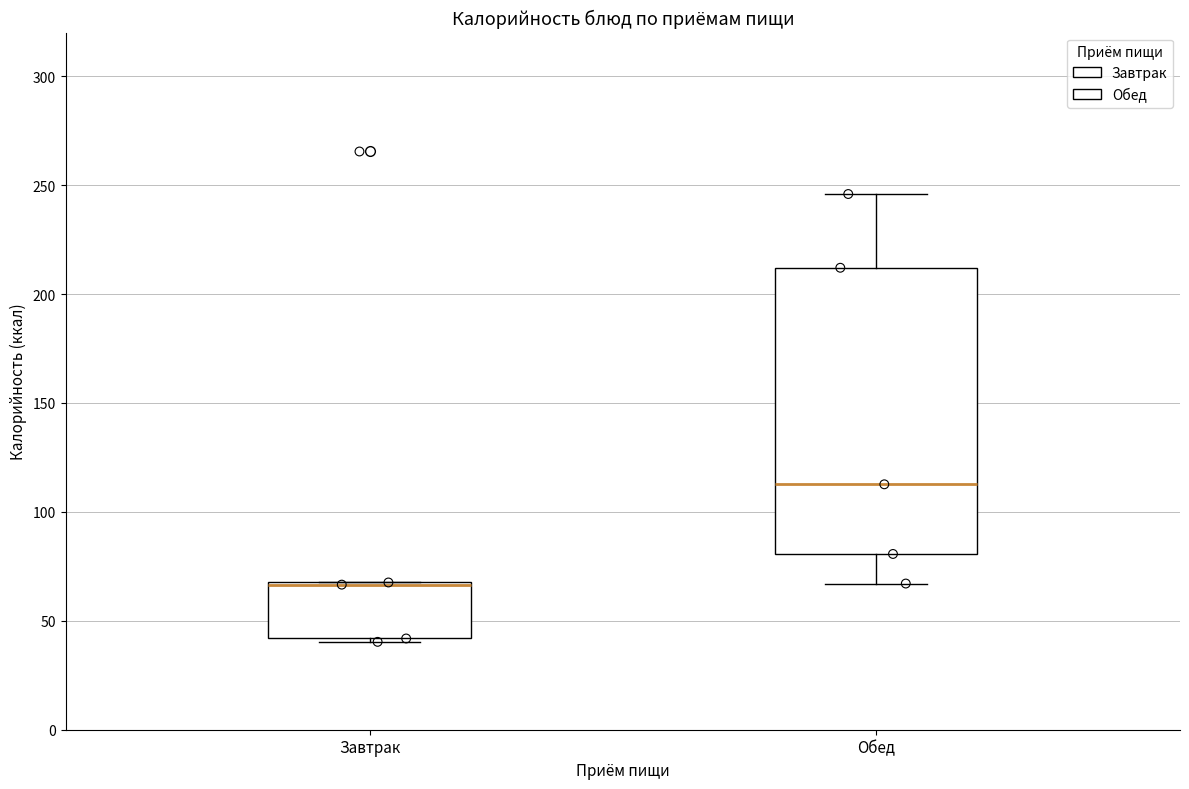

Reading left to right, read every box against the y-axis: the position of its median line, the range the box covers, and the ends of its whiskers. The values are not printed on the chart, so give them approximately, as read against the axis.

Завтрак: median 65 (drawn on the box's upper edge), box 40 to 70, whiskers 40 (just below the box's lower edge) to 70
Обед: median 115, box 80 to 210, whiskers 65 to 245